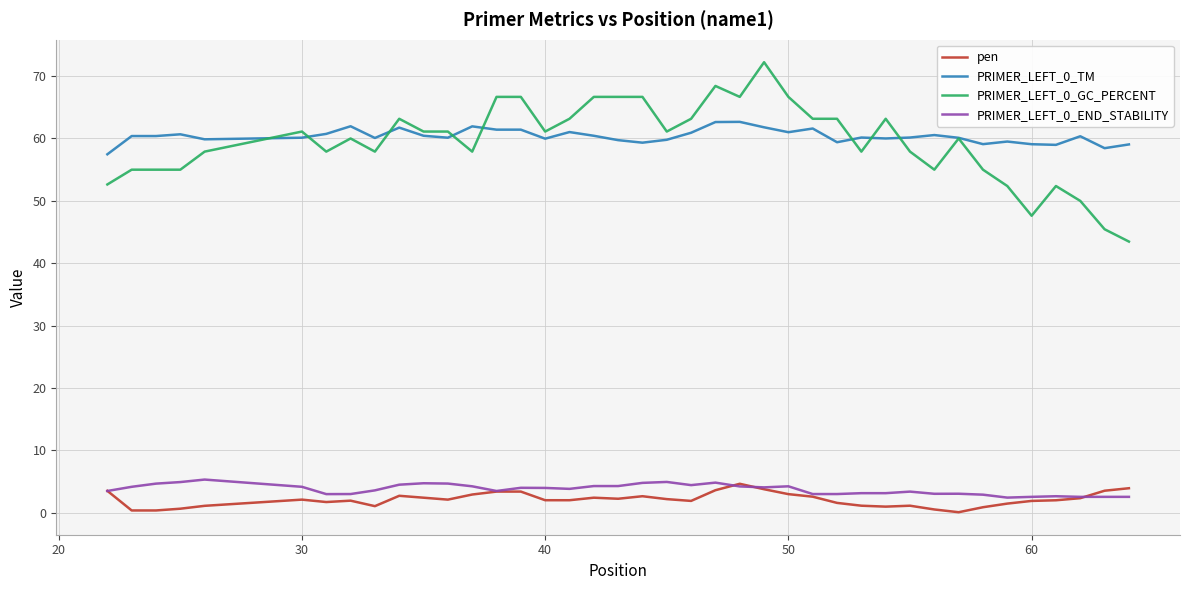

True or false: PRIMER_LEFT_0_TM has more than 0 interior local peaks.

True